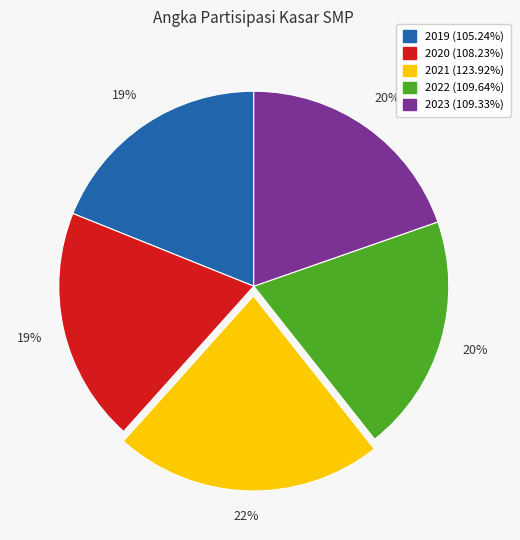

Count the number of slices in the pie.

5